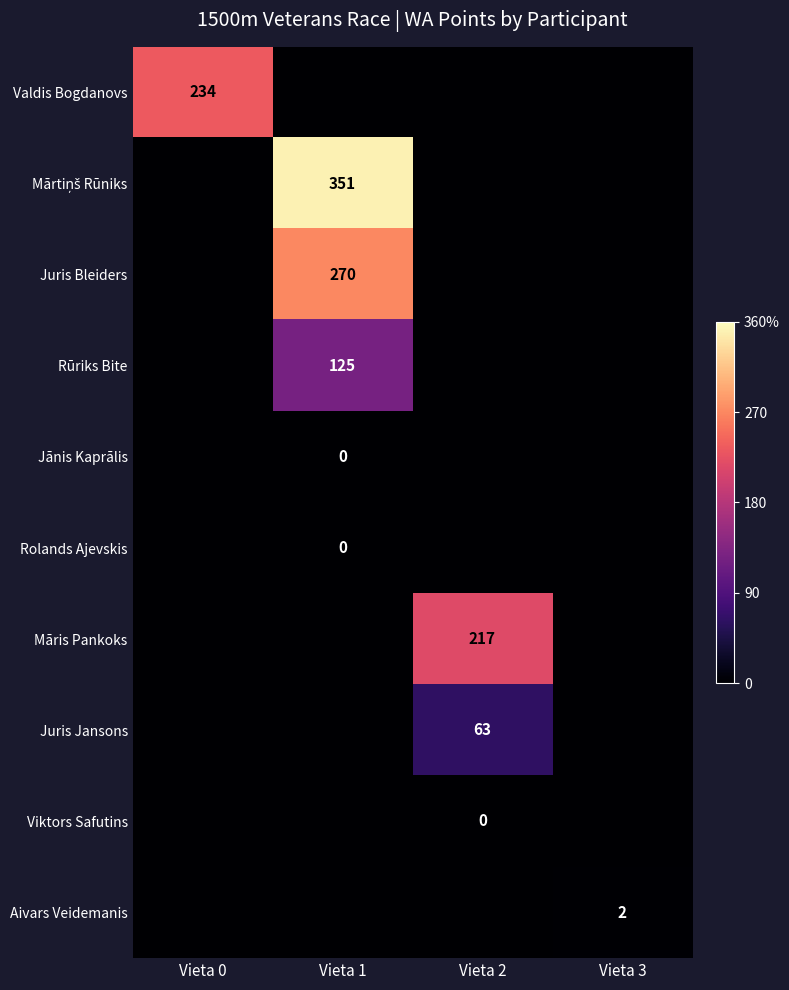

The Aivars Veidemanis series shows 1 at Vieta 3. True or false?

False